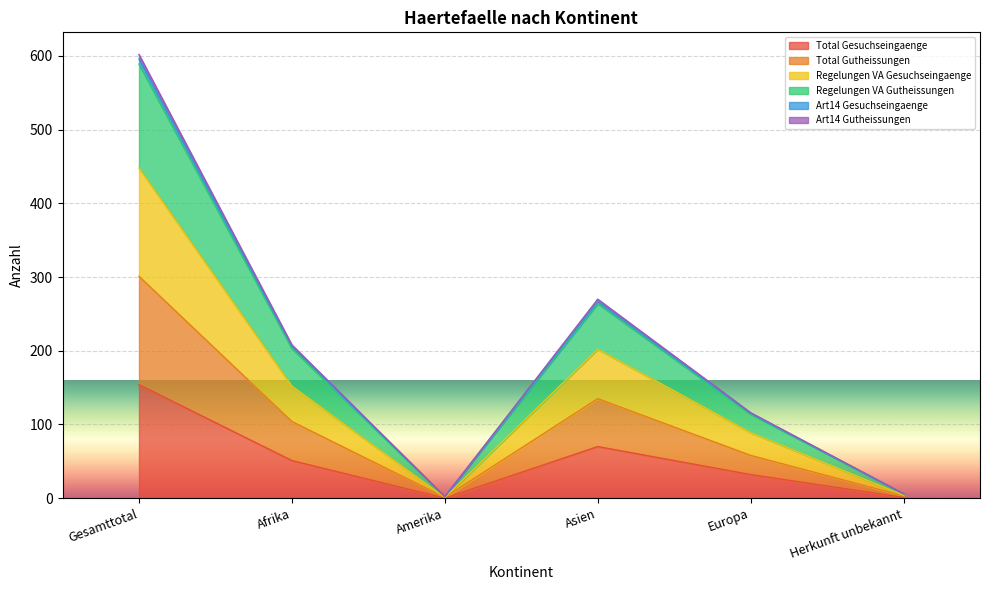

At how many categories does at least one series exceed 570?

1